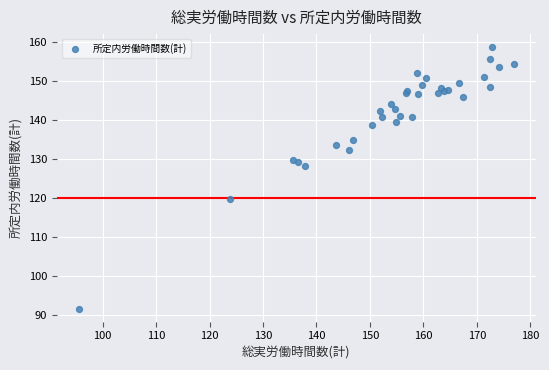

What Y value in the scatter plot is closest to 125?

128.2